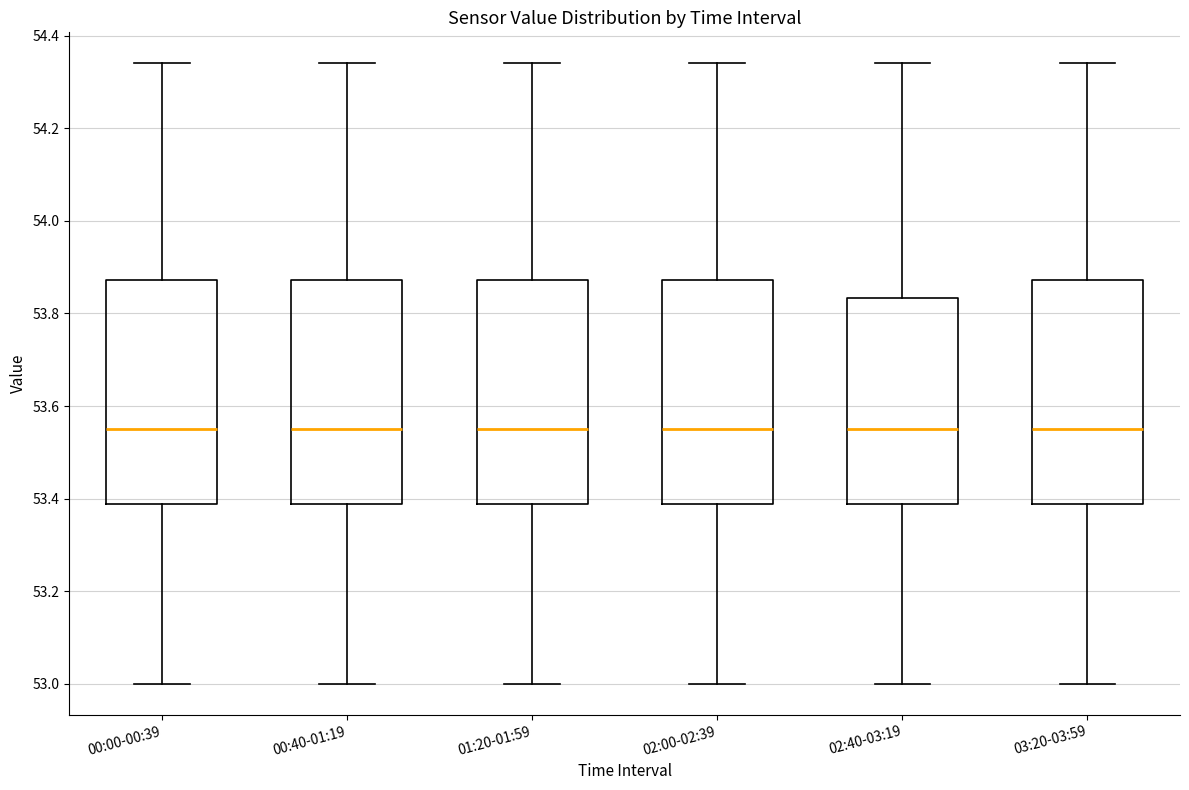

Where is the lower edge of the box for 03:20-03:59 on the y-axis? The values are not printed on the chart, so give them approximately, as read against the axis.

53.38